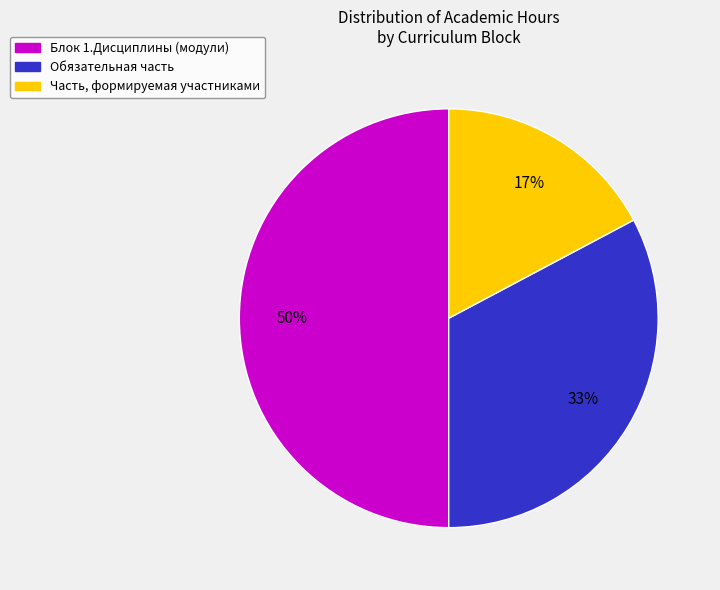

What is the ratio of the value at Блок 1.Дисциплины (модули) to the value at Часть, формируемая участниками?

2.9